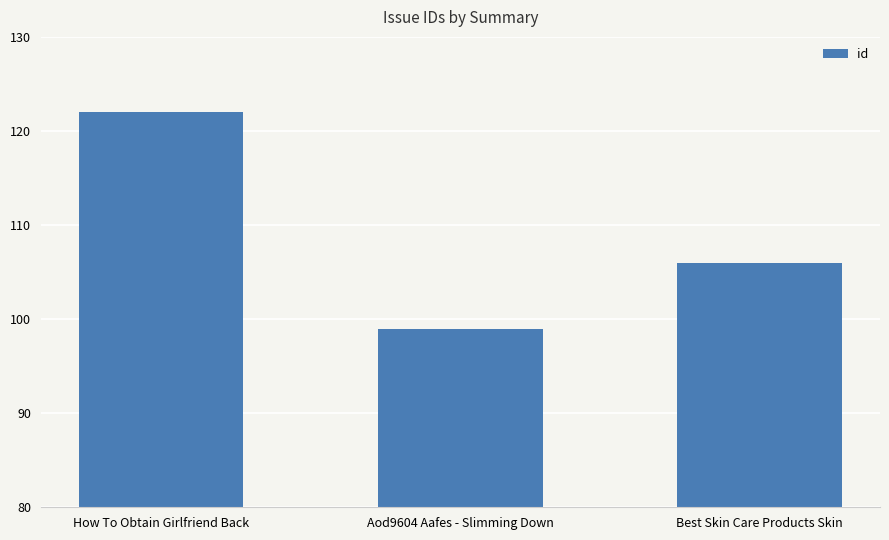

Does the chart contain stacked bars?

No